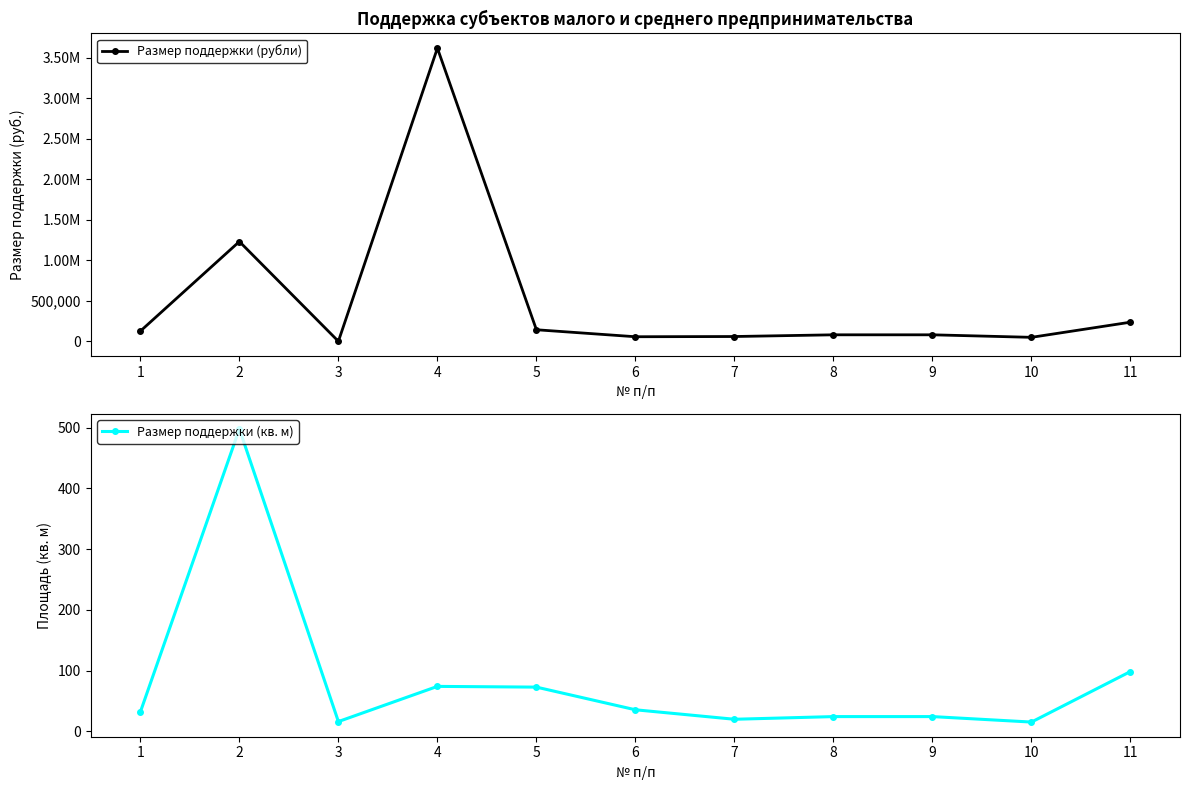

At how many categories does at least one series exceed 1507222?

1